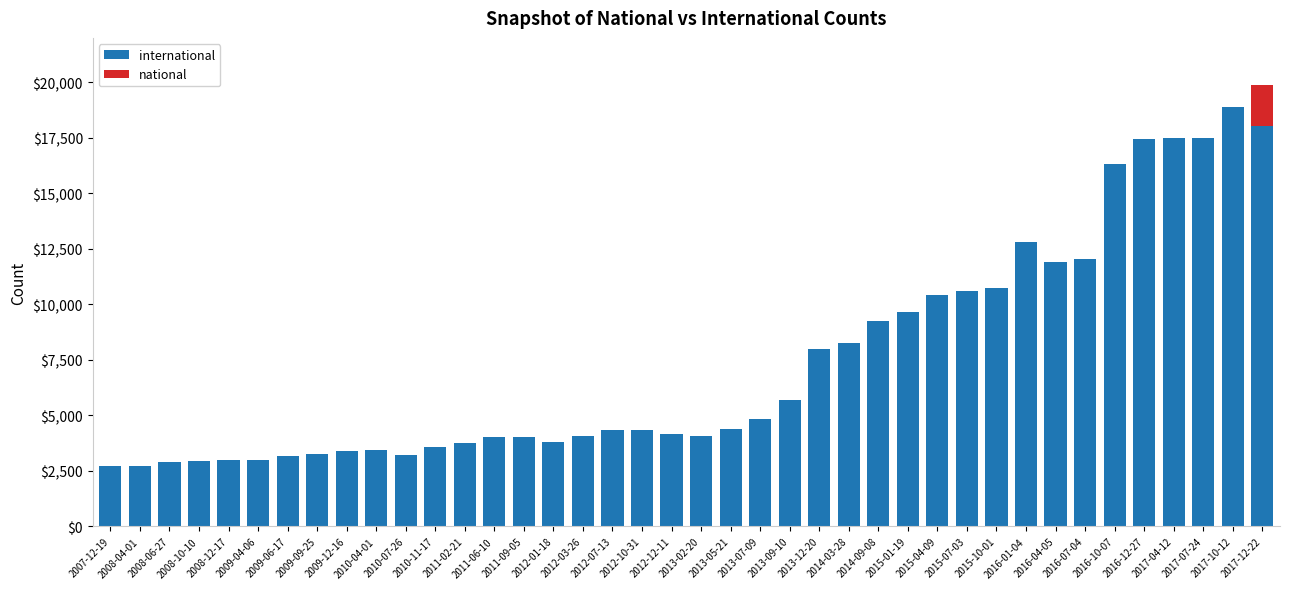

What is the sum of all international values?

298340